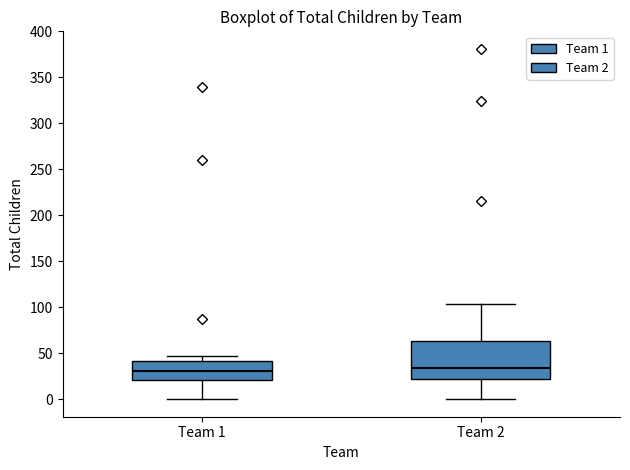

Reading left to right, transcribe this box plot: for each box, give where its median line is, the range the box spans, and where its two whiskers end, as read against the y-axis. The values are not printed on the chart, so give them approximately, as read against the axis.

Team 1: median 30, box 20 to 40, whiskers 0 to 45
Team 2: median 35, box 20 to 65, whiskers 0 to 105